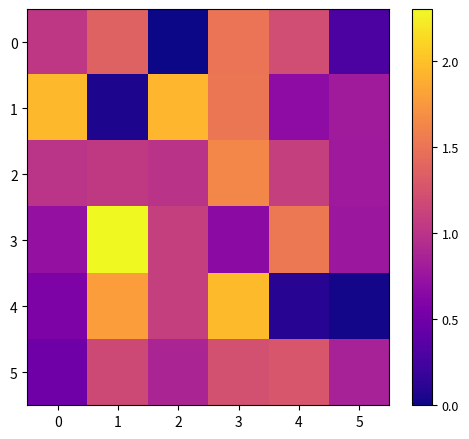

Rank the series by their maximum value, from highest to lowest.

3, 4, 1, 2, 0, 5